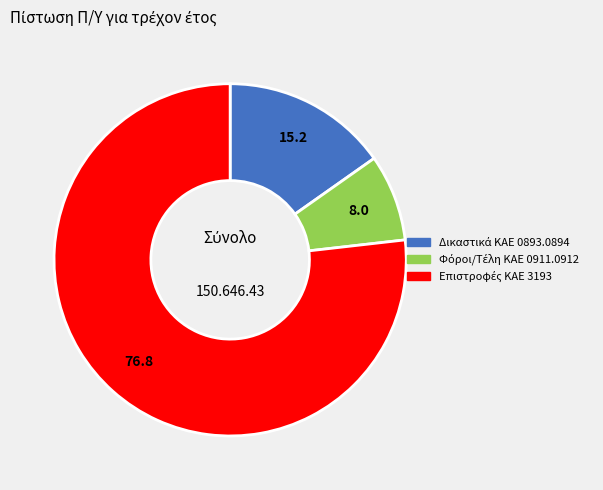

Is there any slice that represents more than half of the pie?

Yes